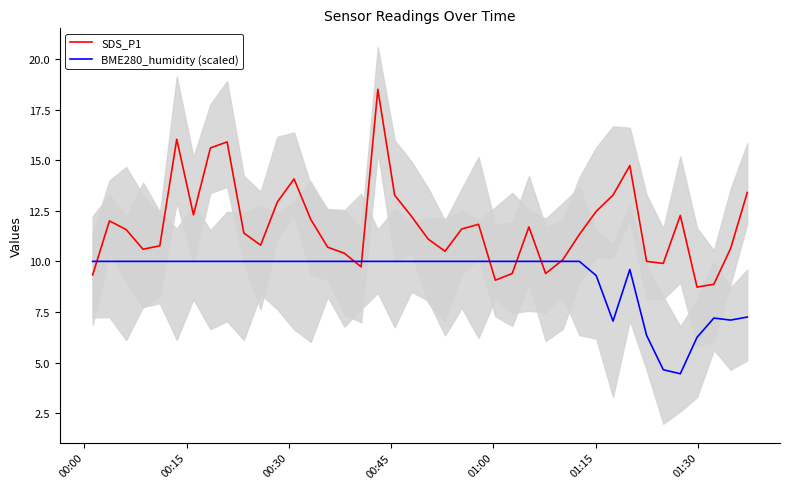

Which series has the widest spread of values?

SDS_P1